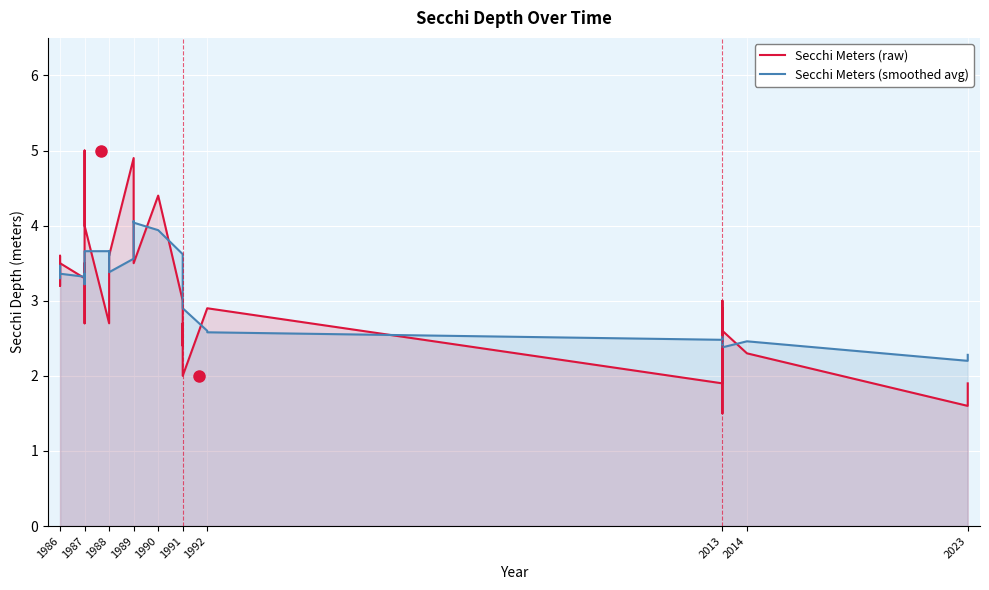

How many lines are shown in the chart?

2